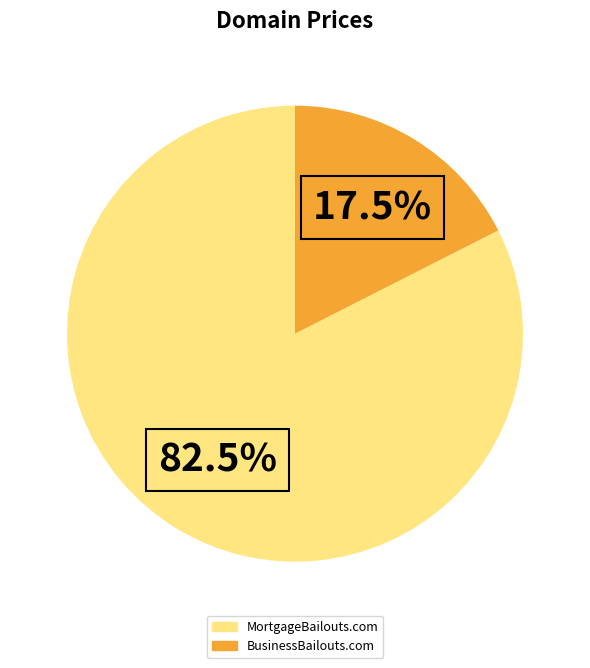

Approximately how many times larger is the value at MortgageBailouts.com compared to BusinessBailouts.com?

4.7